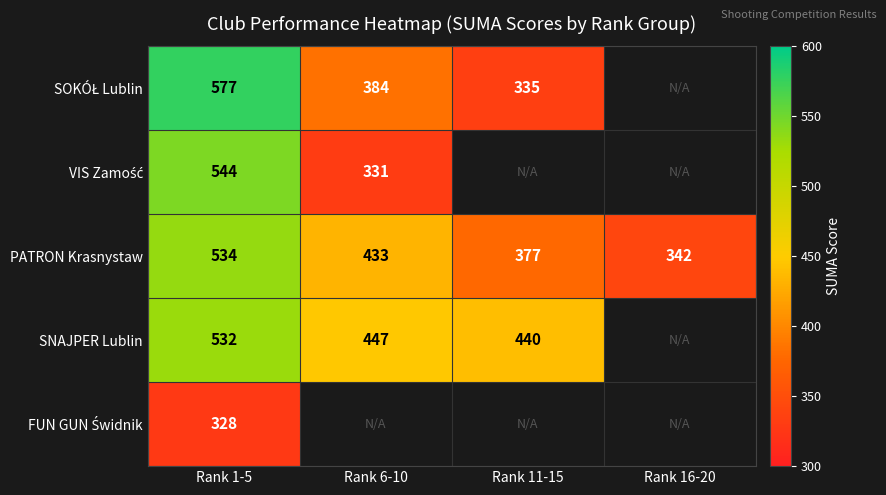

List the labels in order of PATRON Krasnystaw value, largest first.

Rank 1-5, Rank 6-10, Rank 11-15, Rank 16-20